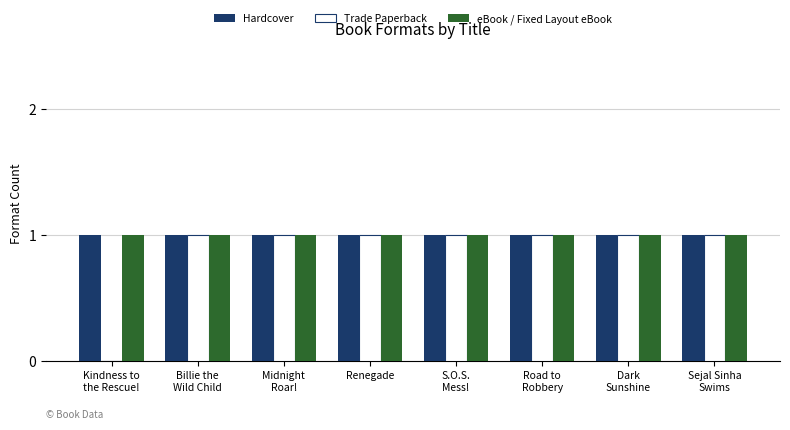

How many series are shown in this chart?

3